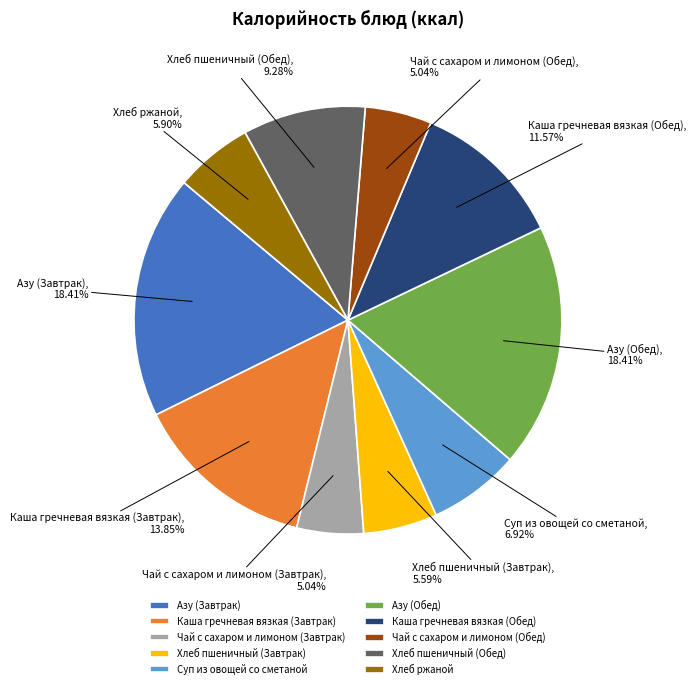

Count the number of slices in the pie.

10